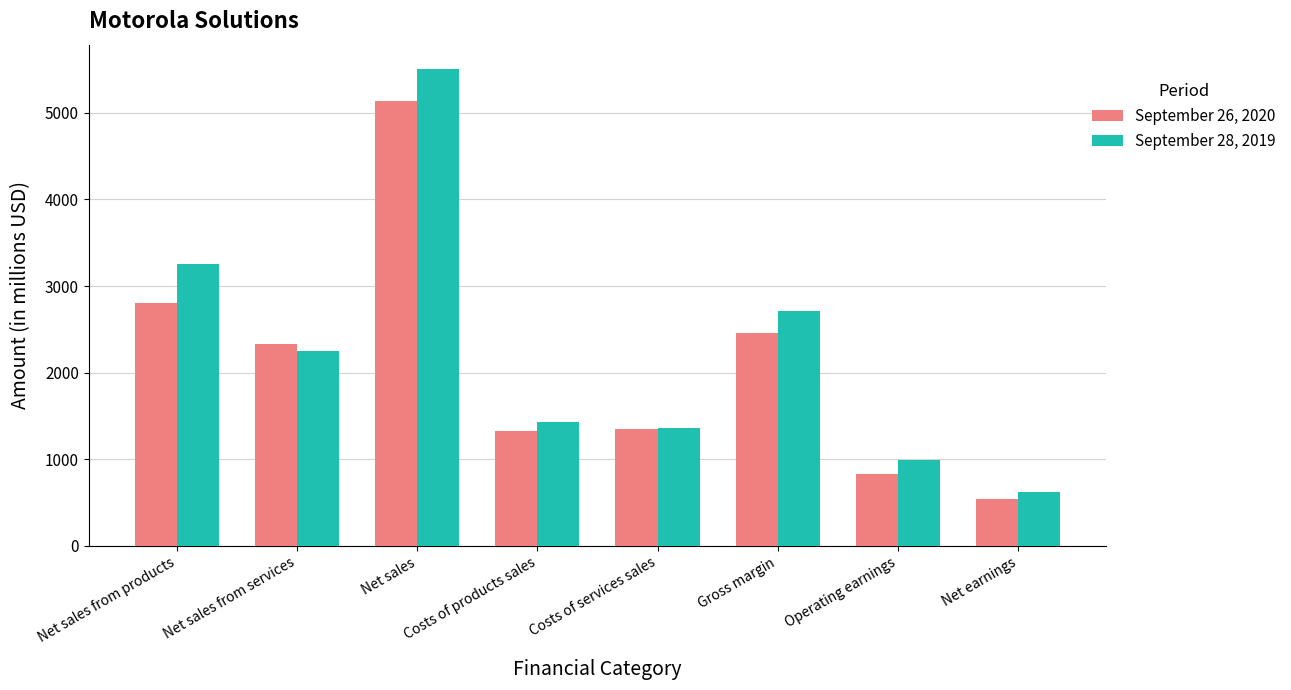

What is the value of the September 28, 2019 bar at the 1st from the left?

3260